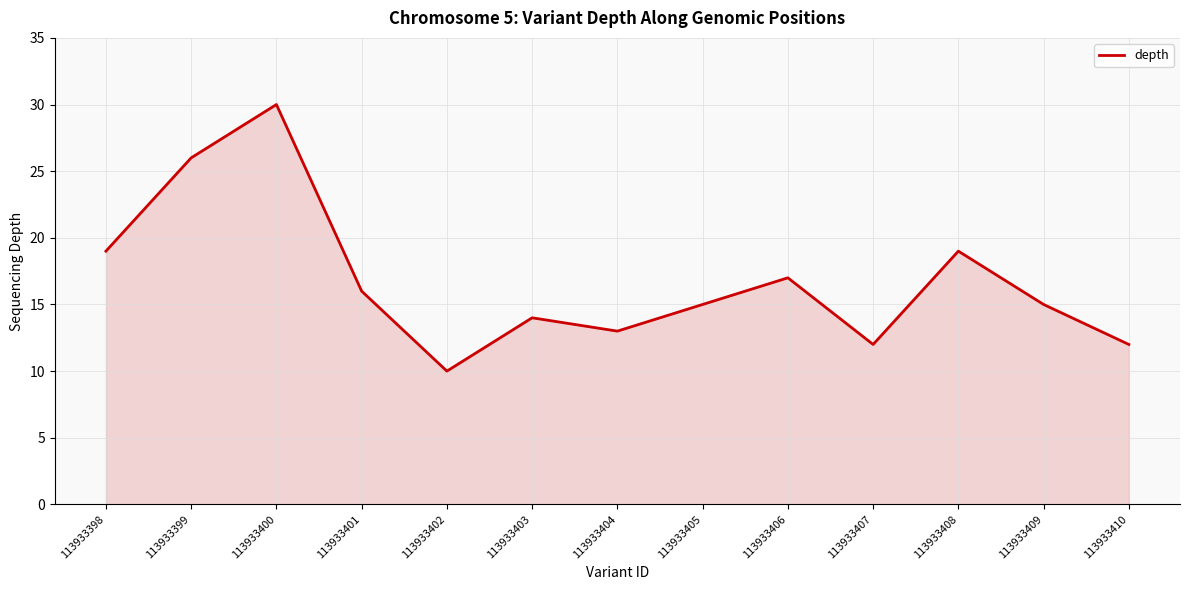

Between 113933401 and 113933408, which is larger?

113933408